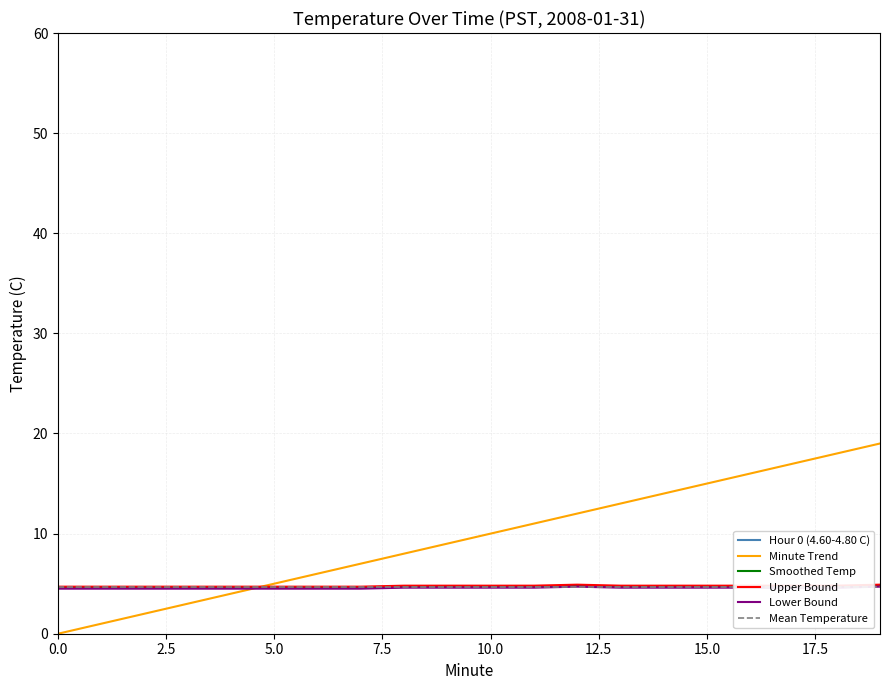

What is the maximum value for Hour 0 (4.60-4.80 C)?

4.8